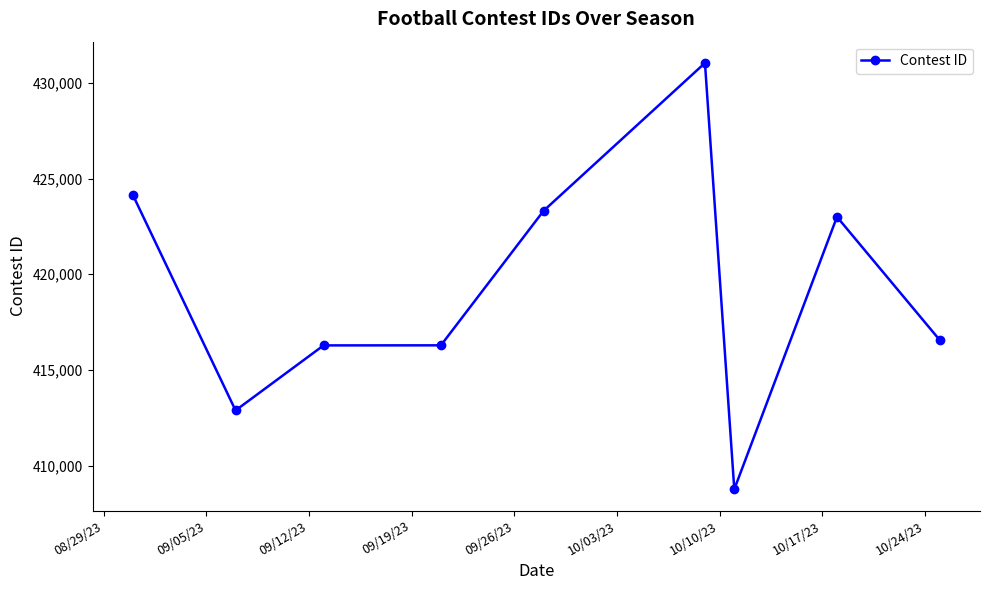

What is the greatest value displayed?

431043